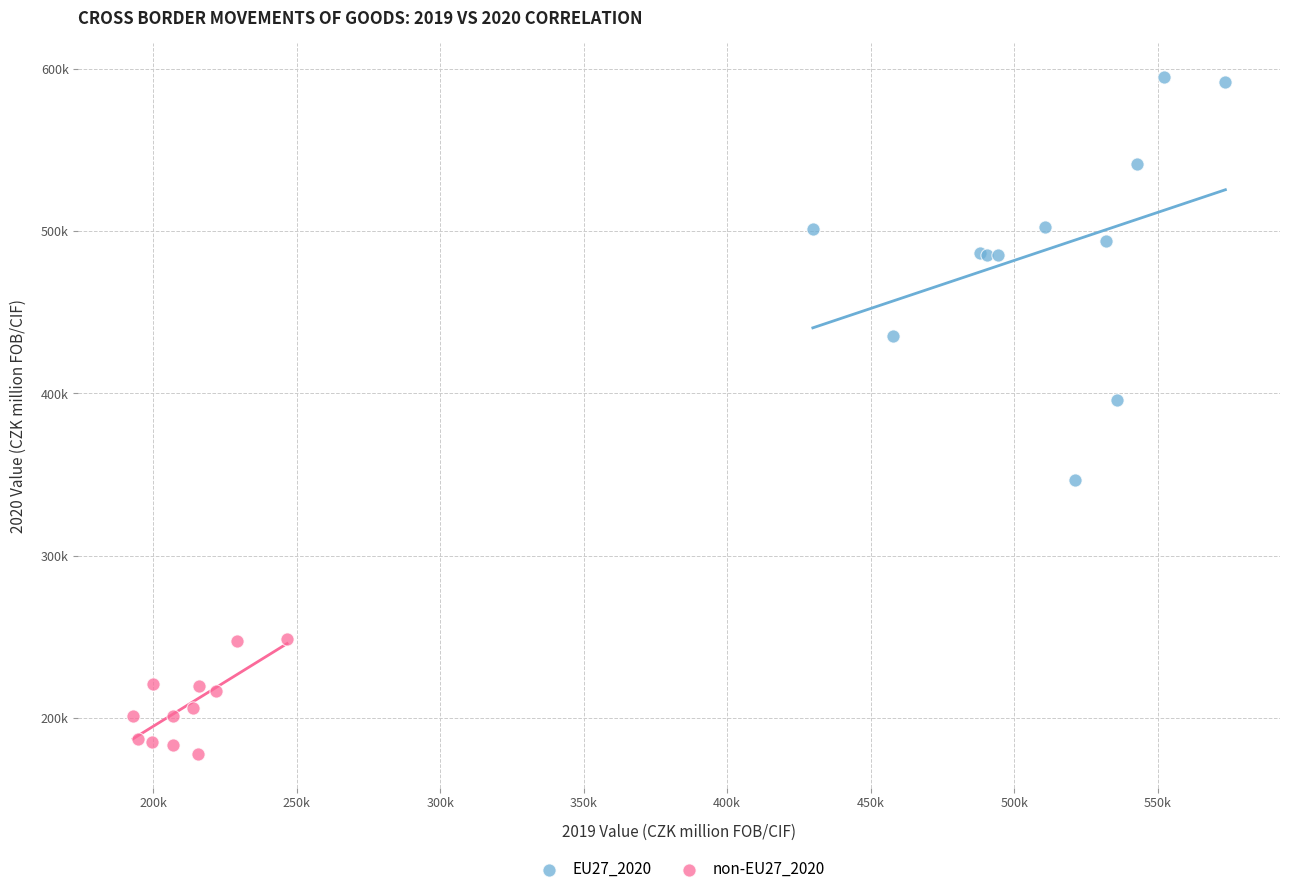

What are all the series names shown in the legend?

EU27_2020, non-EU27_2020